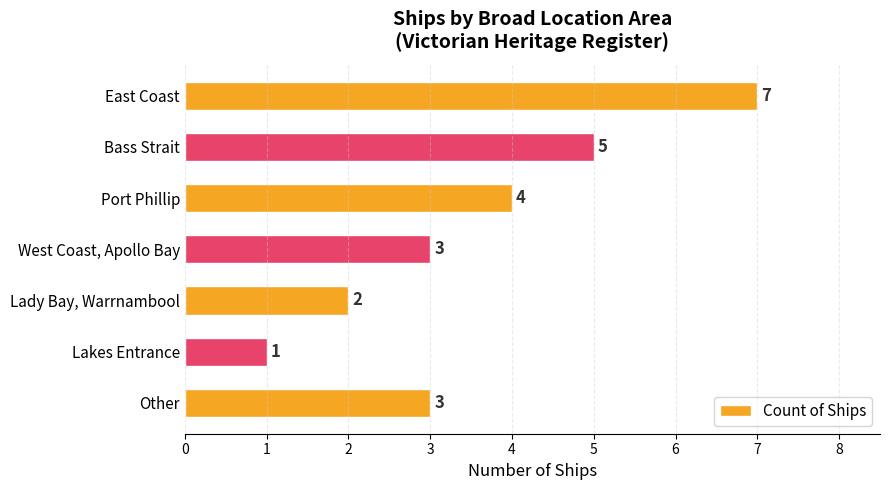

Reading bottom to top, list all the values displayed in this chart.

Other=3	Lakes Entrance=1	Lady Bay, Warrnambool=2	West Coast, Apollo Bay=3	Port Phillip=4	Bass Strait=5	East Coast=7